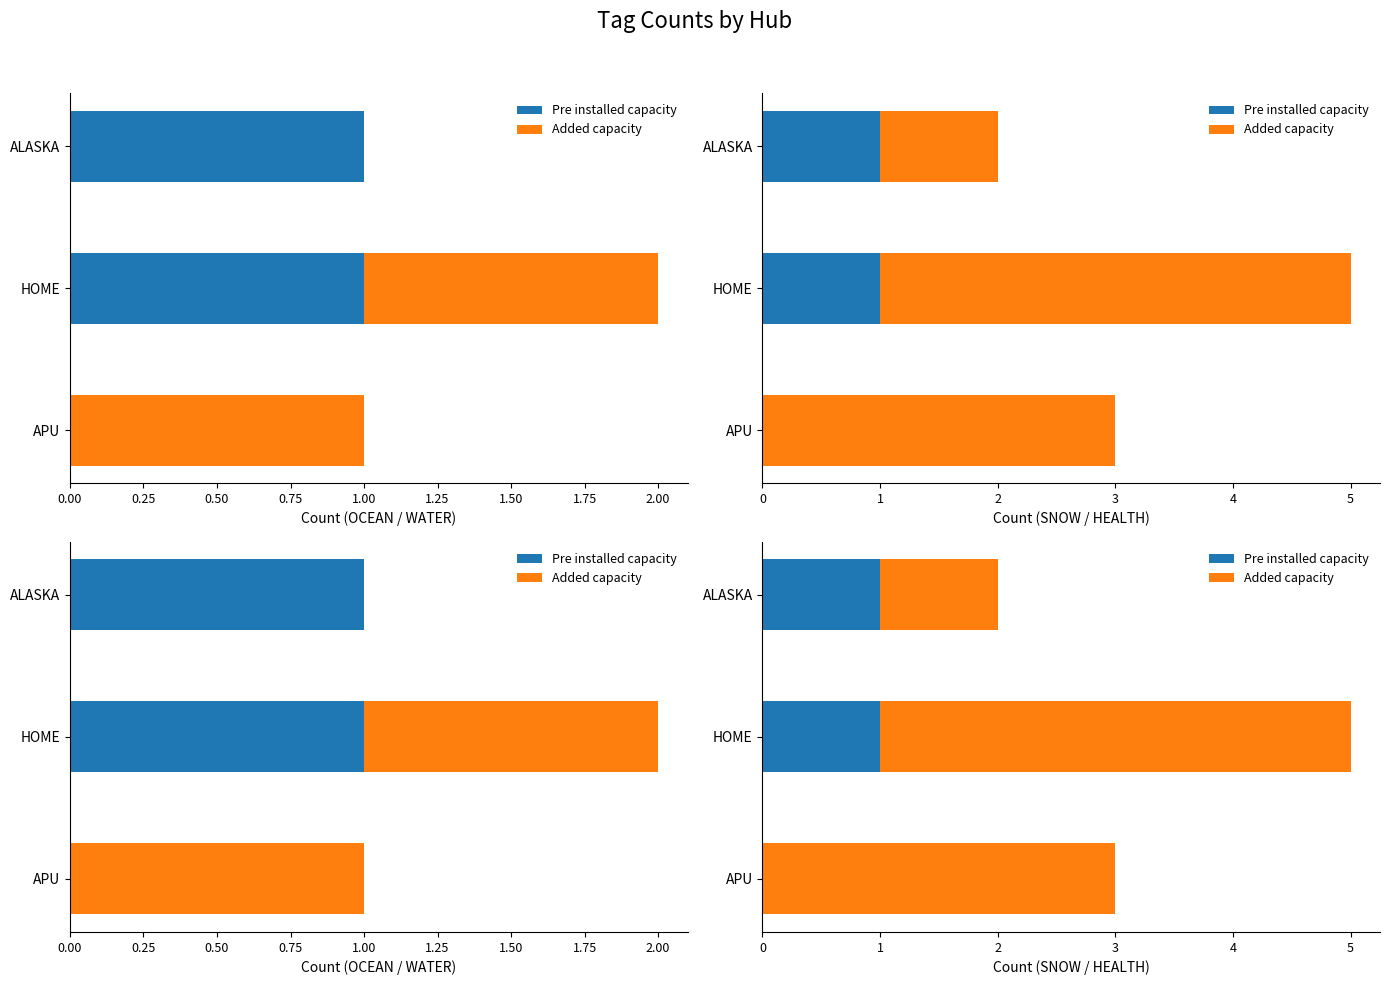

Which series has the largest range (max minus min)?

Added capacity